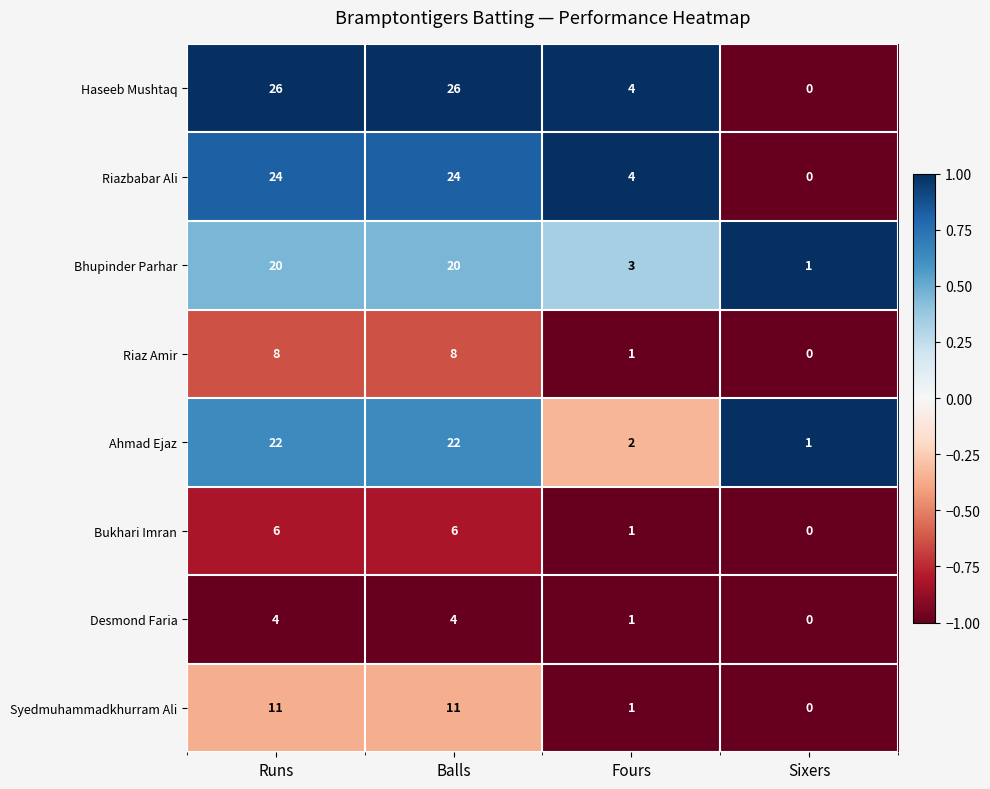

Which series changed the most between Runs and Sixers?

Haseeb Mushtaq